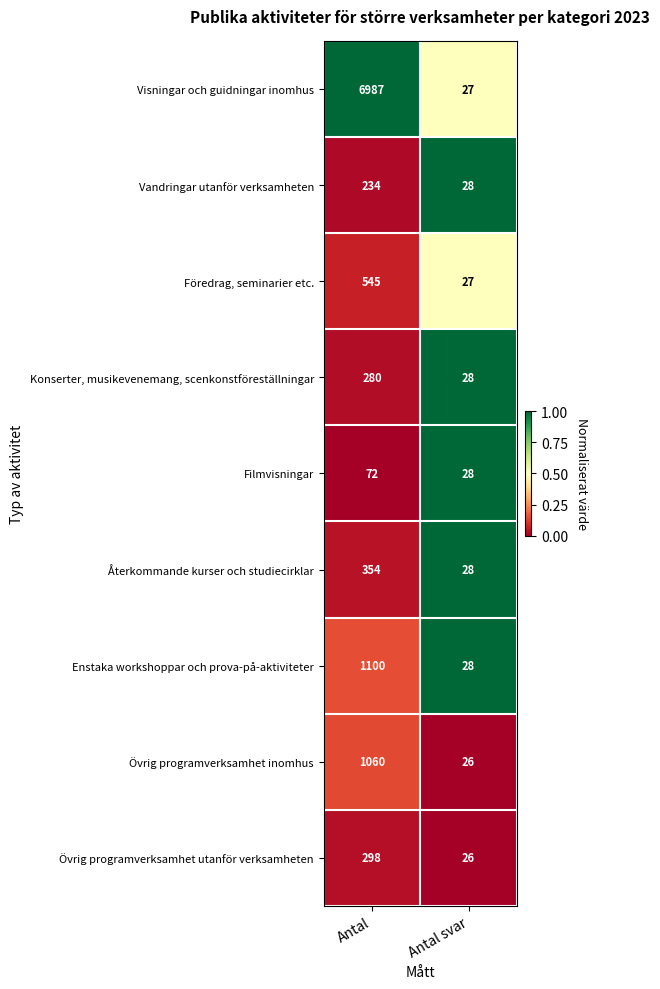

Which label corresponds to the largest value in the chart?

Antal